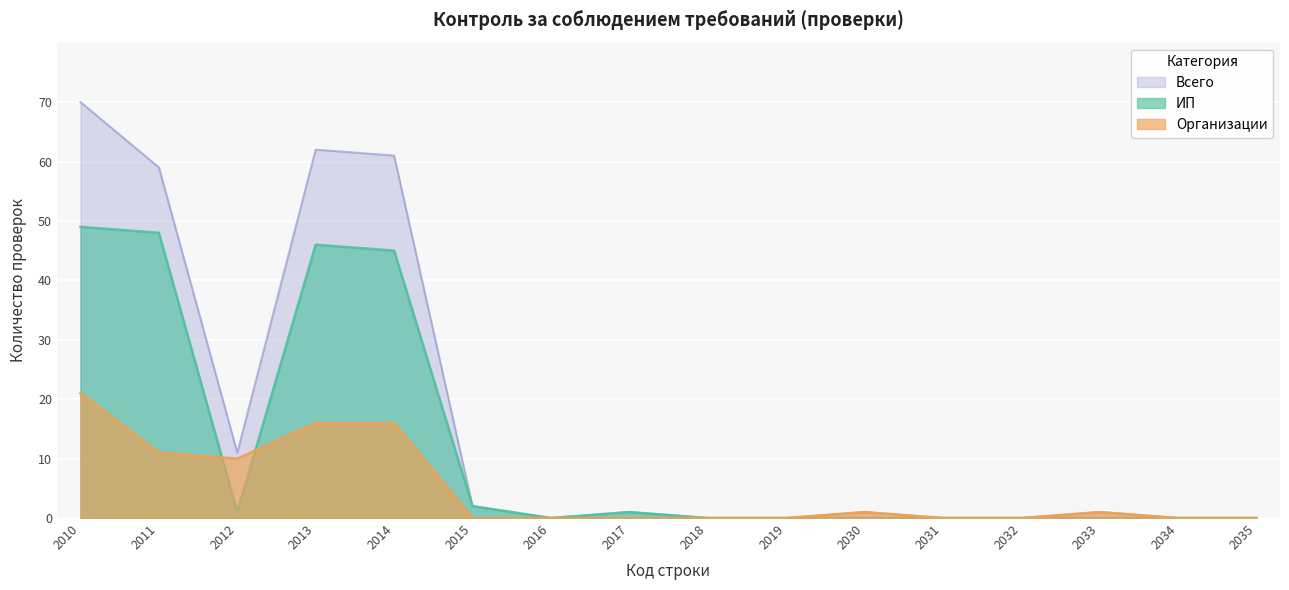

Rank the series at 2013 from highest to lowest value.

Всего, ИП, Организации